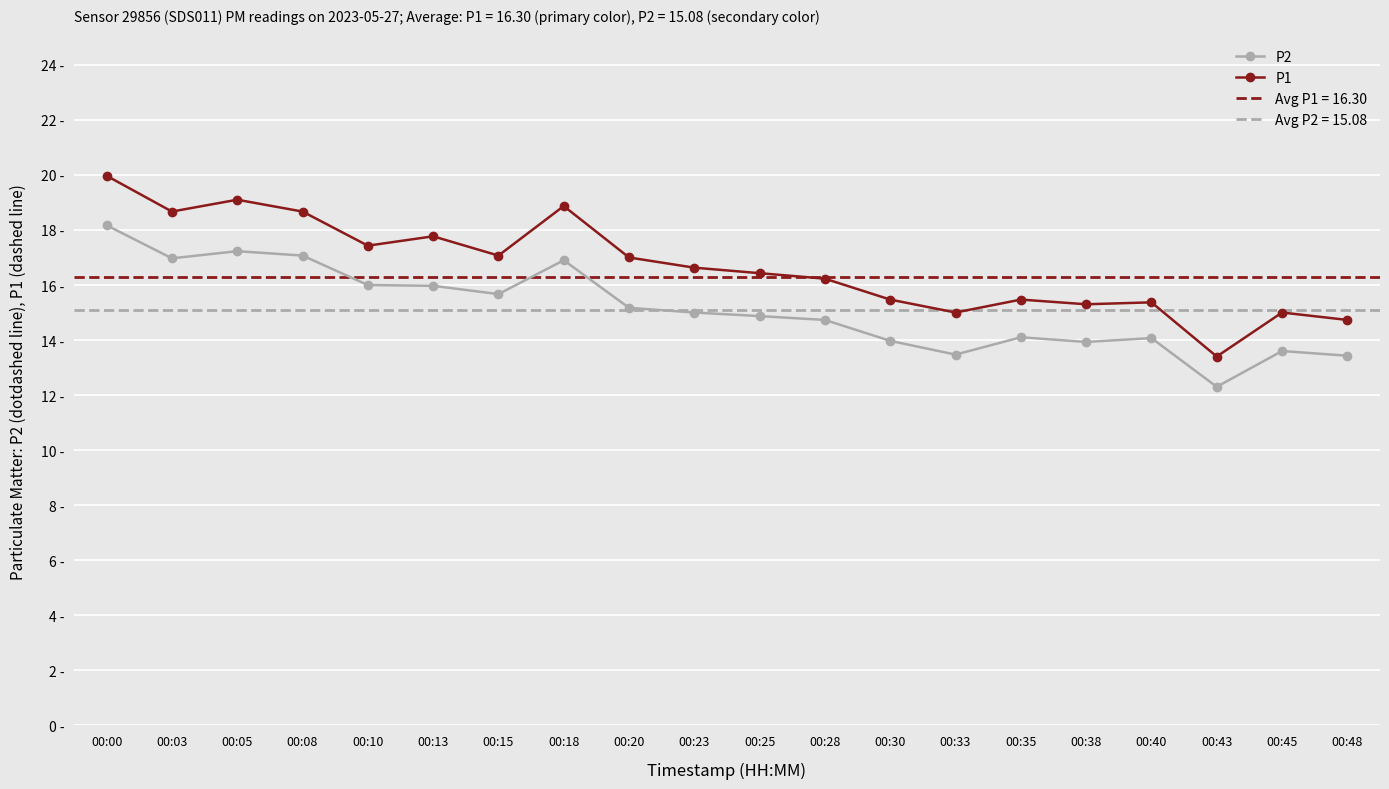

At how many categories does at least one series exceed 17?

8